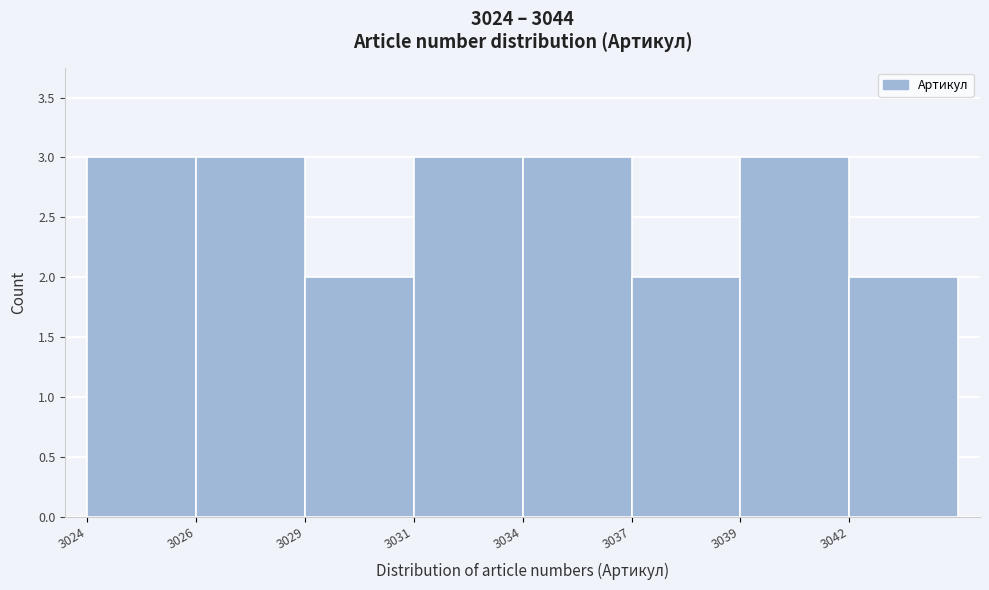

Reading right to left, what are all the values shown in this chart?

3042=2	3039=3	3037=2	3034=3	3031=3	3029=2	3026=3	3024=3